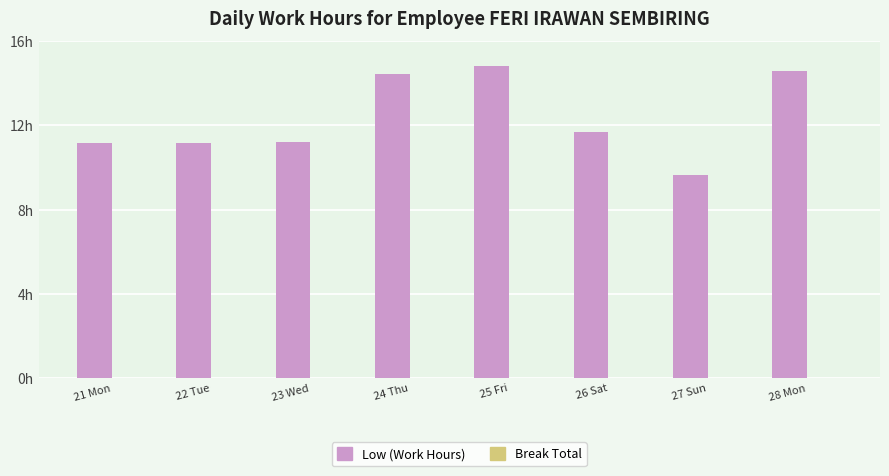

Does the chart contain any negative values?

No